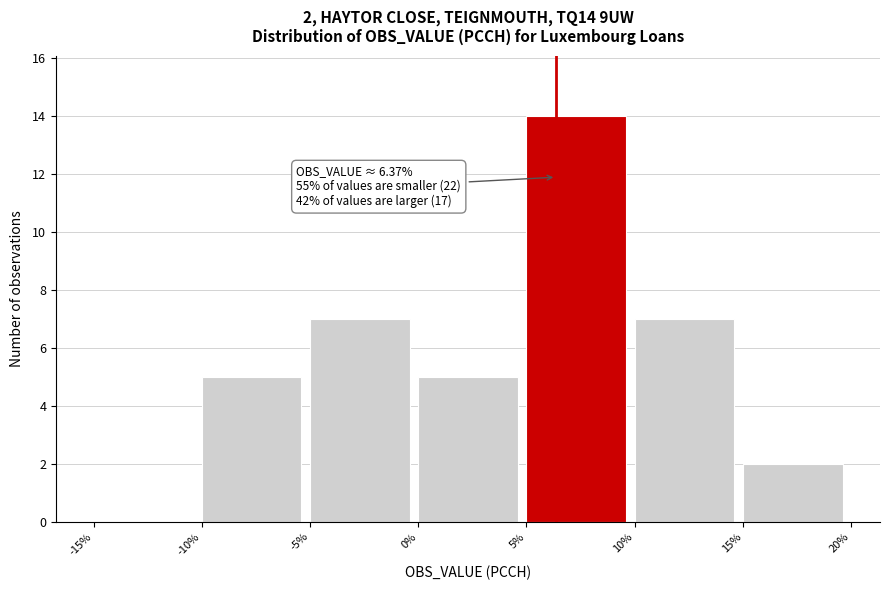

Over which range of the x-axis is the bar tallest?

5% to 10%